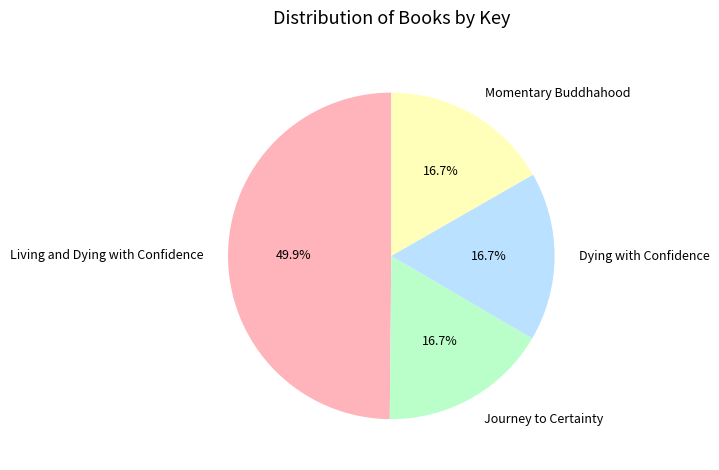

To the nearest percent, what is the average slice percentage?

25%